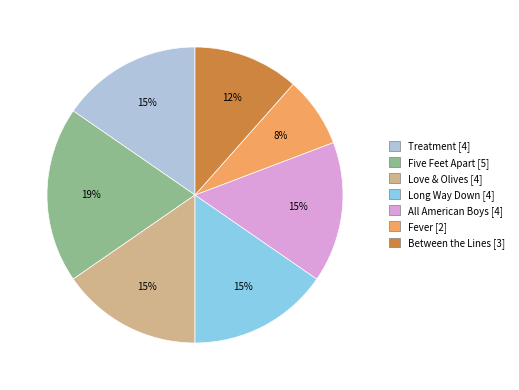

How many segments does this pie chart have?

7